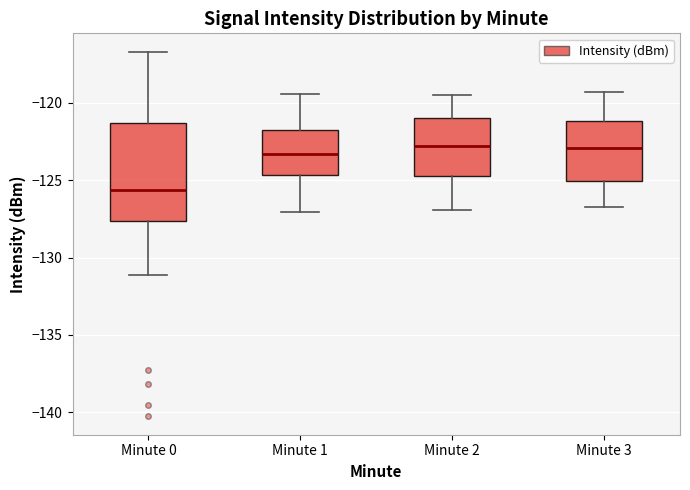

Reading left to right, transcribe this box plot: for each box, give where its median line is, the range the box spans, and where its two whiskers end, as read against the y-axis. The values are not printed on the chart, so give them approximately, as read against the axis.

Minute 0: median -125.5, box -127.5 to -121.5, whiskers -131.0 to -116.5
Minute 1: median -123.5, box -124.5 to -121.5, whiskers -127.0 to -119.5
Minute 2: median -123.0, box -124.5 to -121.0, whiskers -127.0 to -119.5
Minute 3: median -123.0, box -125.0 to -121.0, whiskers -126.5 to -119.5